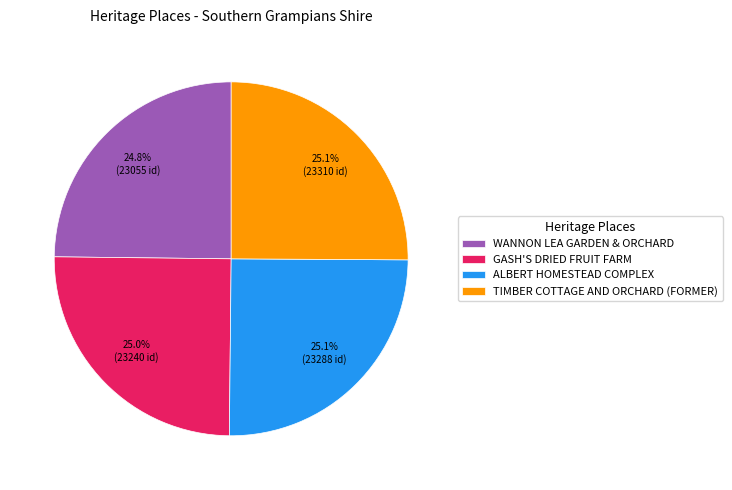

Approximately how many times larger is the value at GASH'S DRIED FRUIT FARM compared to WANNON LEA GARDEN & ORCHARD?

1.0